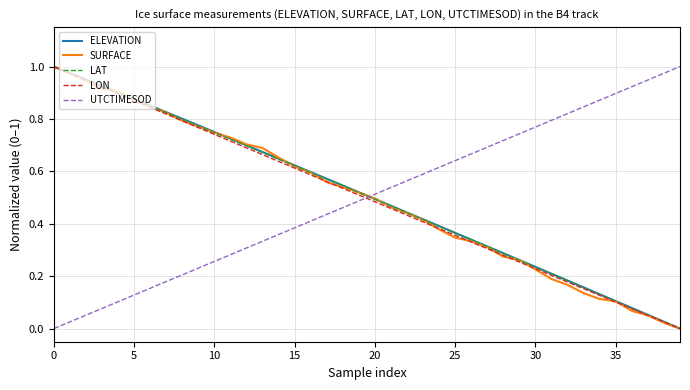

True or false: LAT and UTCTIMESOD cross at least once.

True